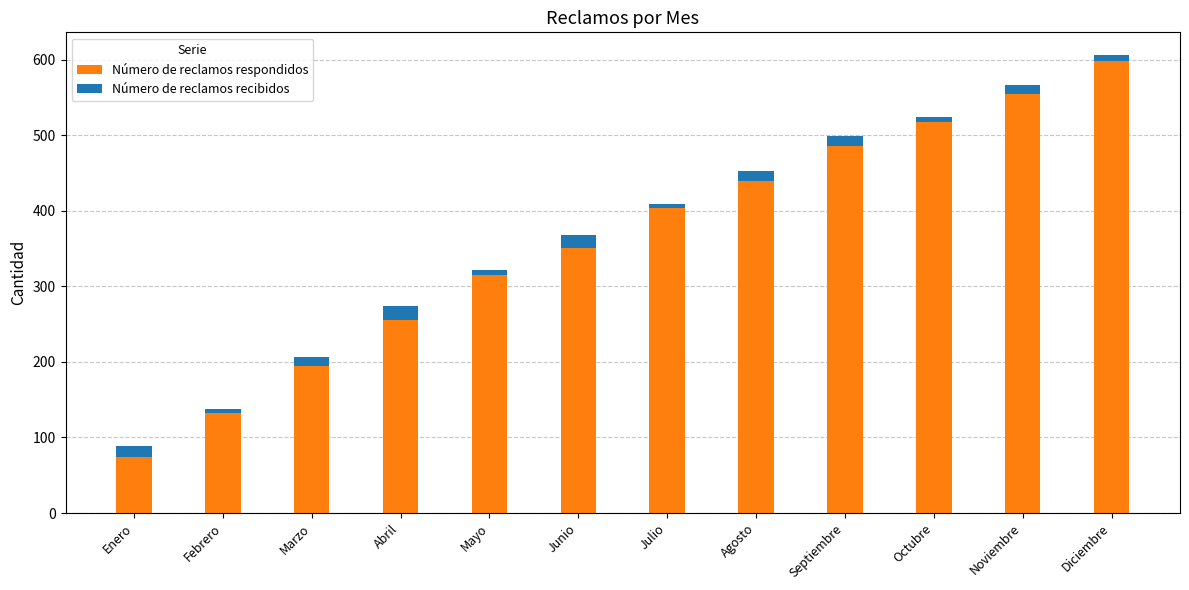

What is the highest value of the Número de reclamos respondidos series?

599